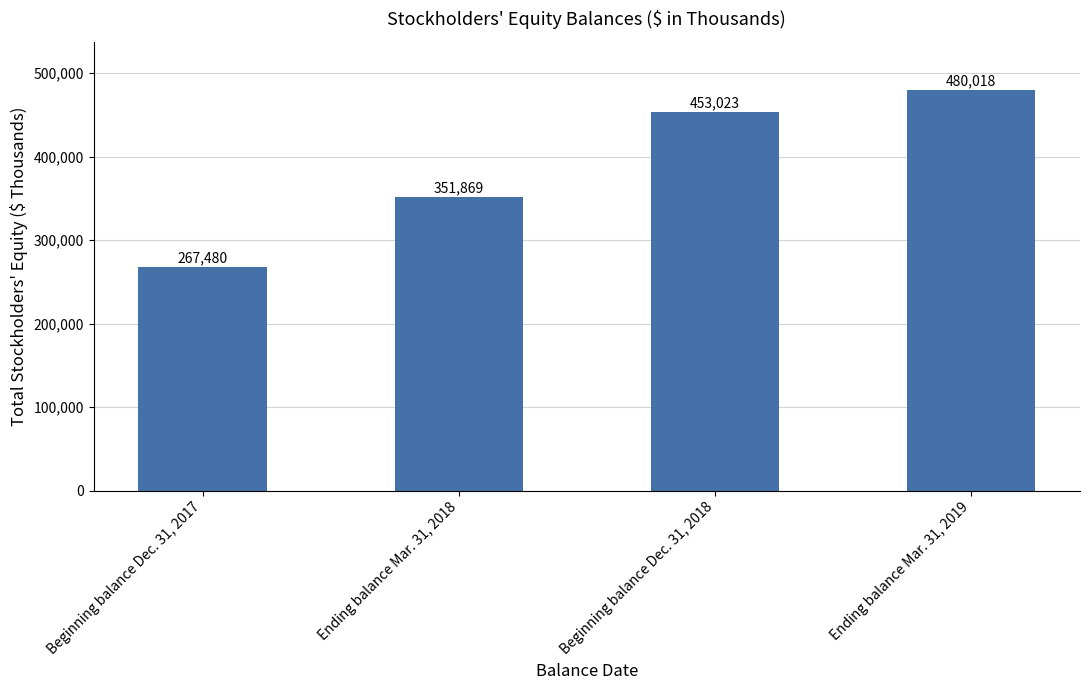

Is it true that the value at Beginning balance Dec. 31, 2018 is 293144?

False